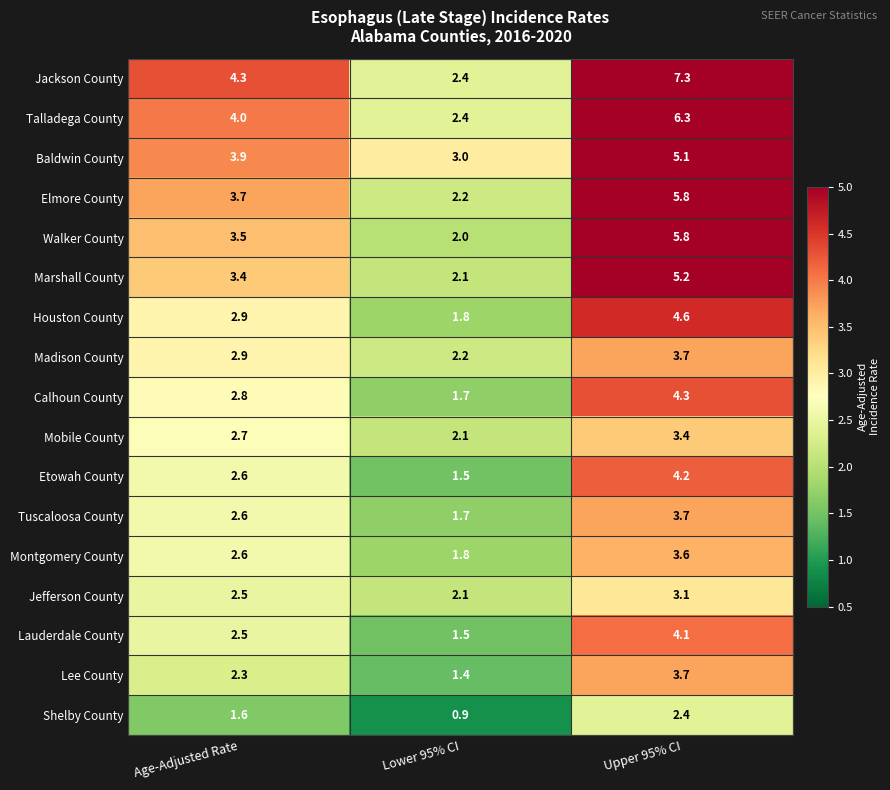

The value of Jefferson County at Age-Adjusted Rate is 2.5. True or false?

True